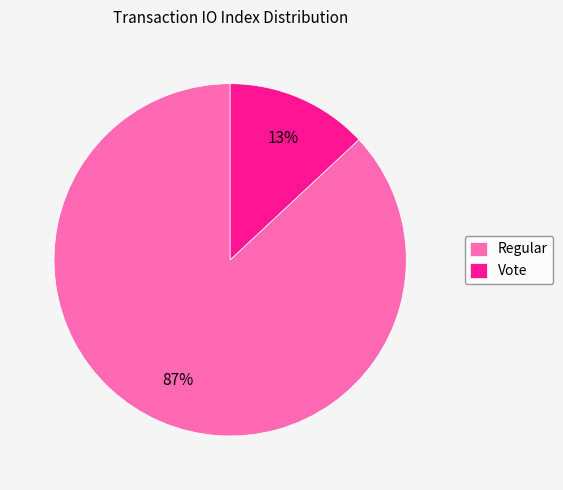

Is there any slice that represents more than half of the pie?

Yes